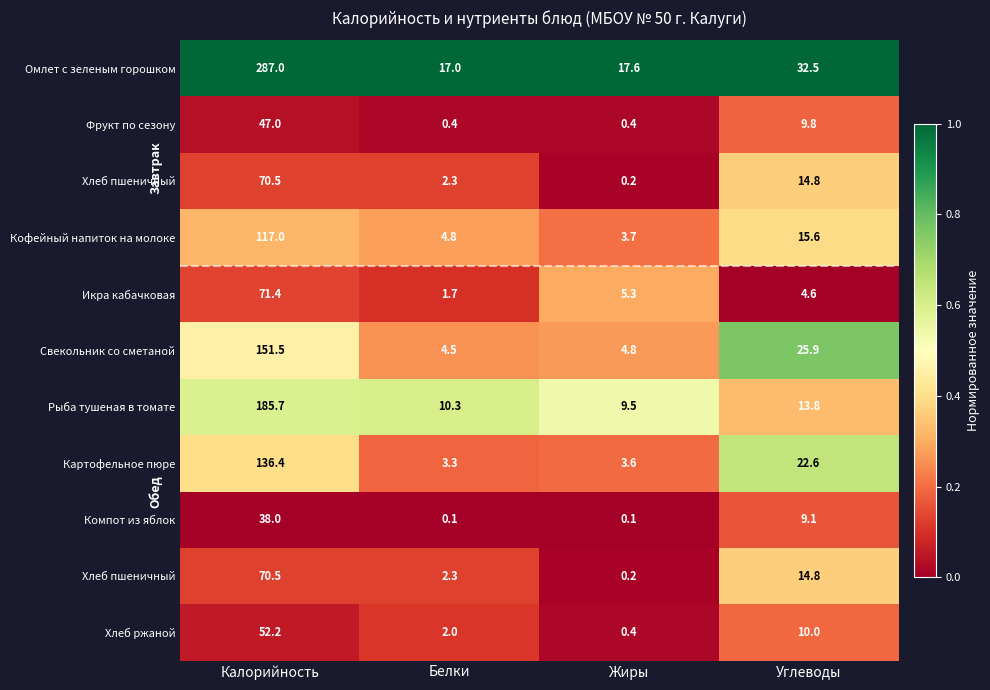

Which label corresponds to the largest value in the chart?

Калорийность